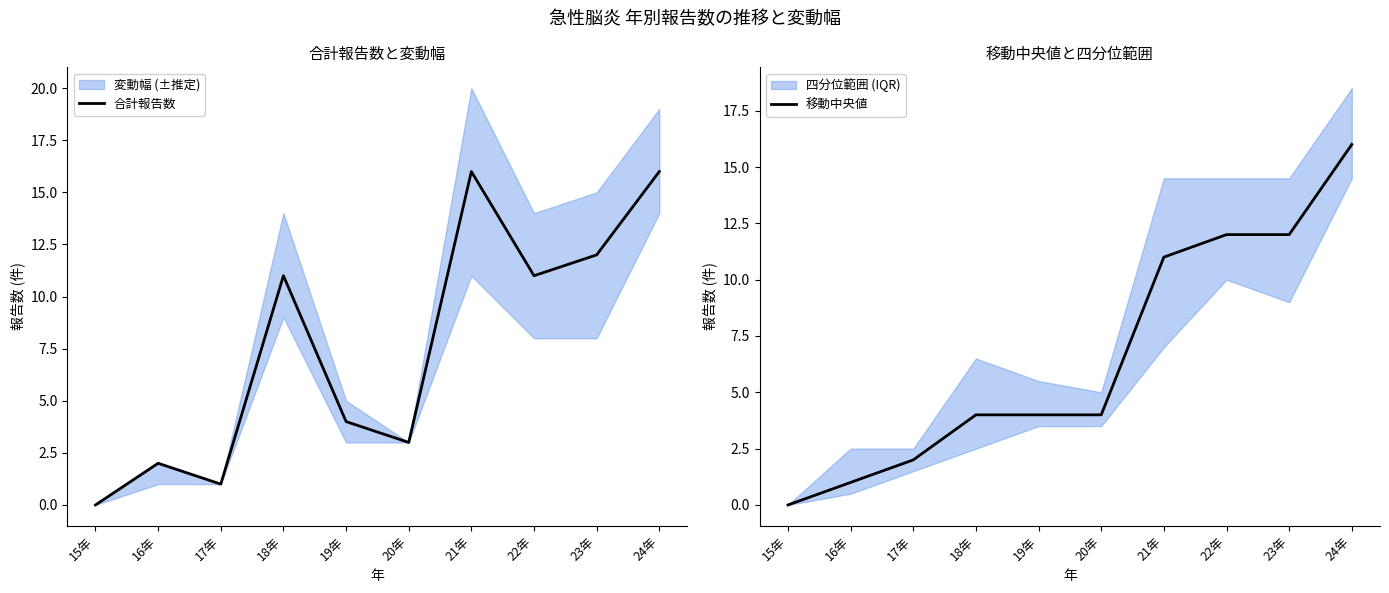

Which series ends up on top after the final intersection of 移動中央値 and 合計報告数?

移動中央値